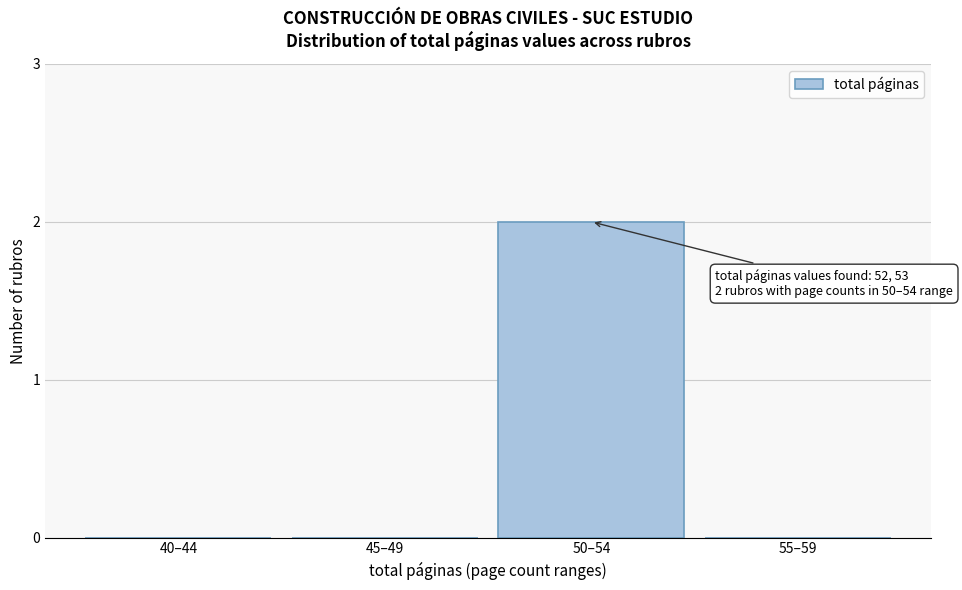

Reading right to left, what are all the values shown in this chart?

55–59=0	50–54=2	45–49=0	40–44=0